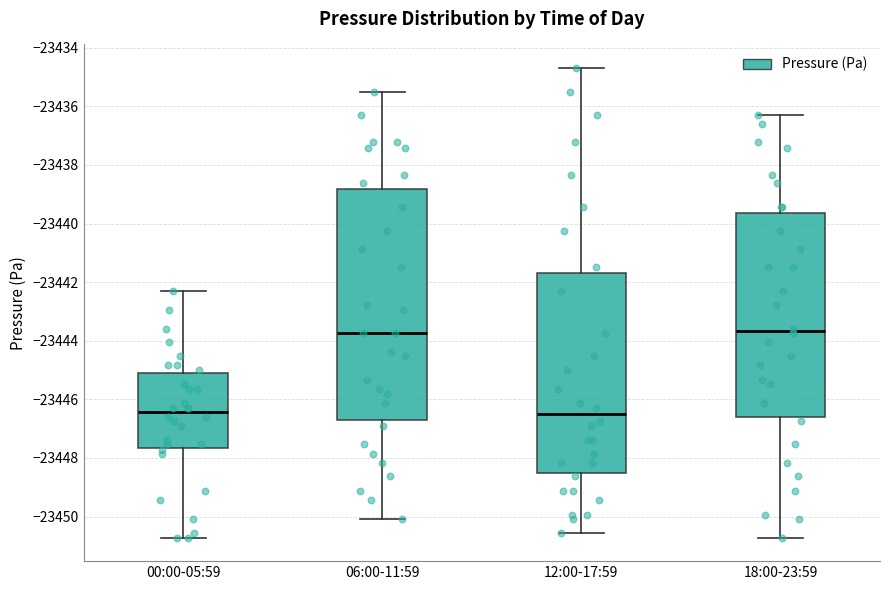

Reading left to right, read every box against the y-axis: the position of its median line, the range the box covers, and the ends of its whiskers. The values are not printed on the chart, so give them approximately, as read against the axis.

00:00-05:59: median -23446.4, box -23447.6 to -23445.2, whiskers -23450.8 to -23442.4
06:00-11:59: median -23443.8, box -23446.8 to -23438.8, whiskers -23450.0 to -23435.4
12:00-17:59: median -23446.6, box -23448.6 to -23441.8, whiskers -23450.6 to -23434.6
18:00-23:59: median -23443.6, box -23446.6 to -23439.6, whiskers -23450.8 to -23436.2